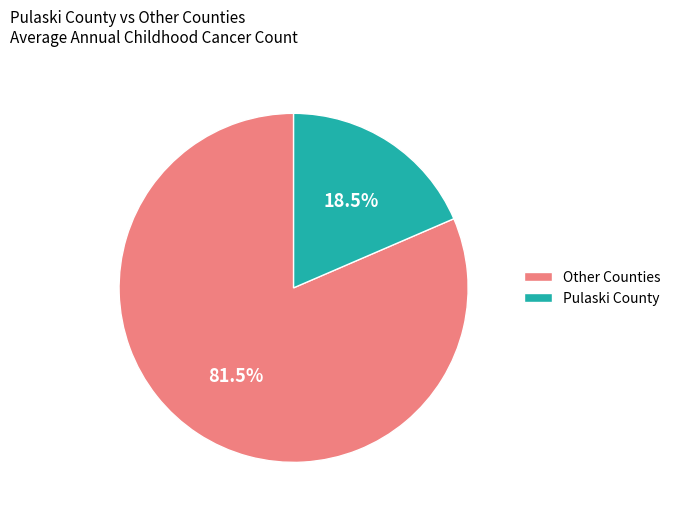

Is there any slice that represents more than half of the pie?

Yes